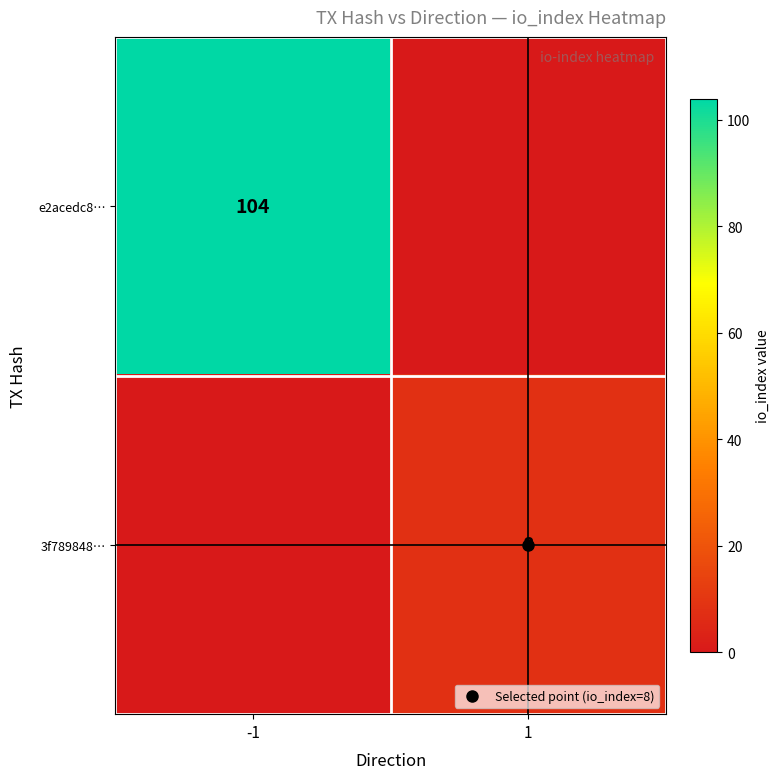

The 3f789848… series shows 5 at 1. True or false?

False